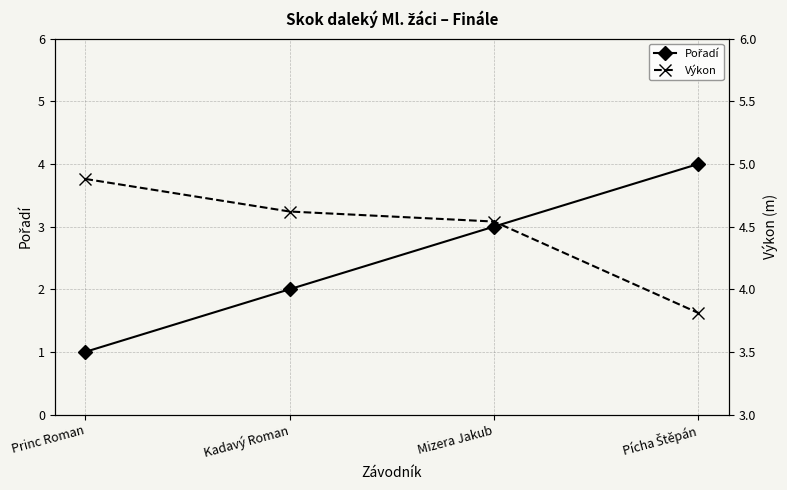

True or false: Pořadí and Výkon cross at least once.

True